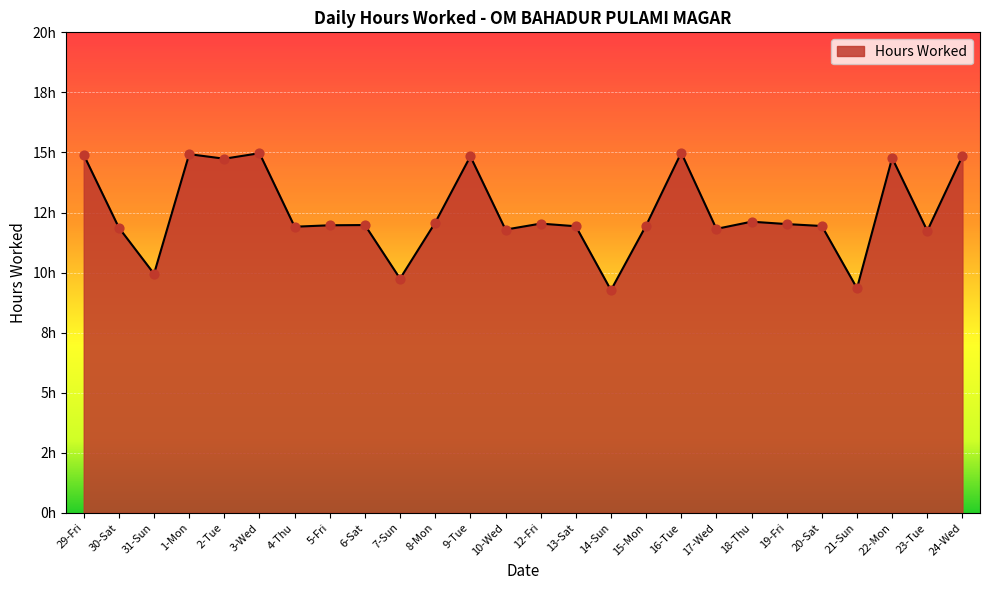

Approximately how many times larger is the value at 30-Sat compared to 13-Sat?

1.0